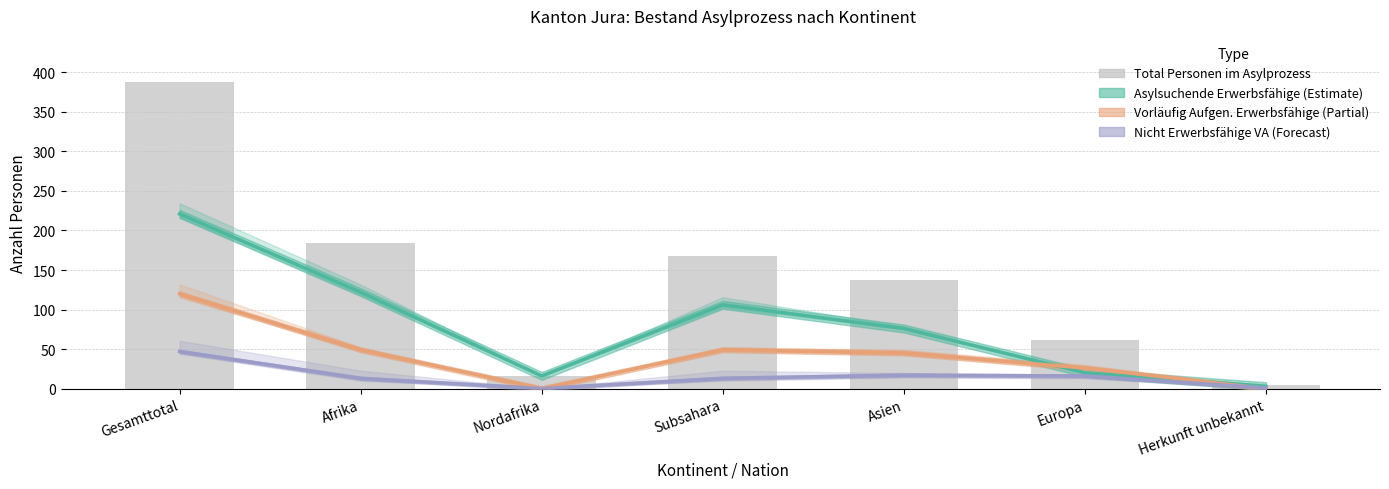

Reading left to right, list all the values displayed in this chart.

Asylsuchende Erwerbsfähige (Estimate): Gesamttotal=221	Afrika=122	Nordafrika=16	Subsahara=106	Asien=76	Europa=20	Herkunft unbekannt=3
Vorläufig Aufgen. Erwerbsfähige (Partial): Gesamttotal=120	Afrika=49	Nordafrika=0	Subsahara=49	Asien=45	Europa=26	Herkunft unbekannt=0
Nicht Erwerbsfähige VA (Forecast): Gesamttotal=47	Afrika=13	Nordafrika=0	Subsahara=13	Asien=17	Europa=16	Herkunft unbekannt=1
Total Personen im Asylprozess: Gesamttotal=388	Afrika=184	Nordafrika=16	Subsahara=168	Asien=138	Europa=62	Herkunft unbekannt=4